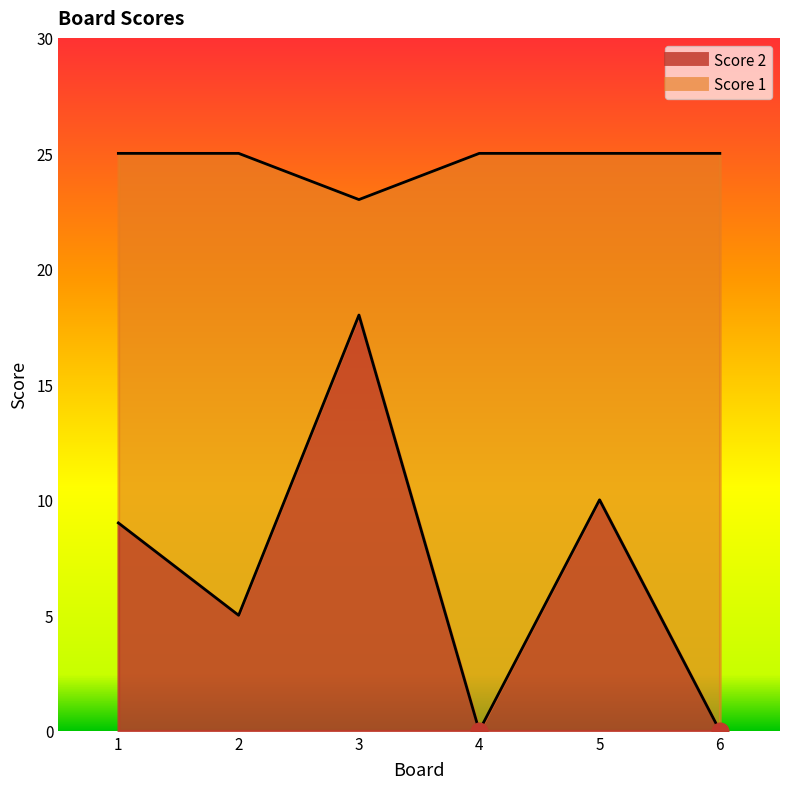

Where is the first local minimum for Score 2?

2